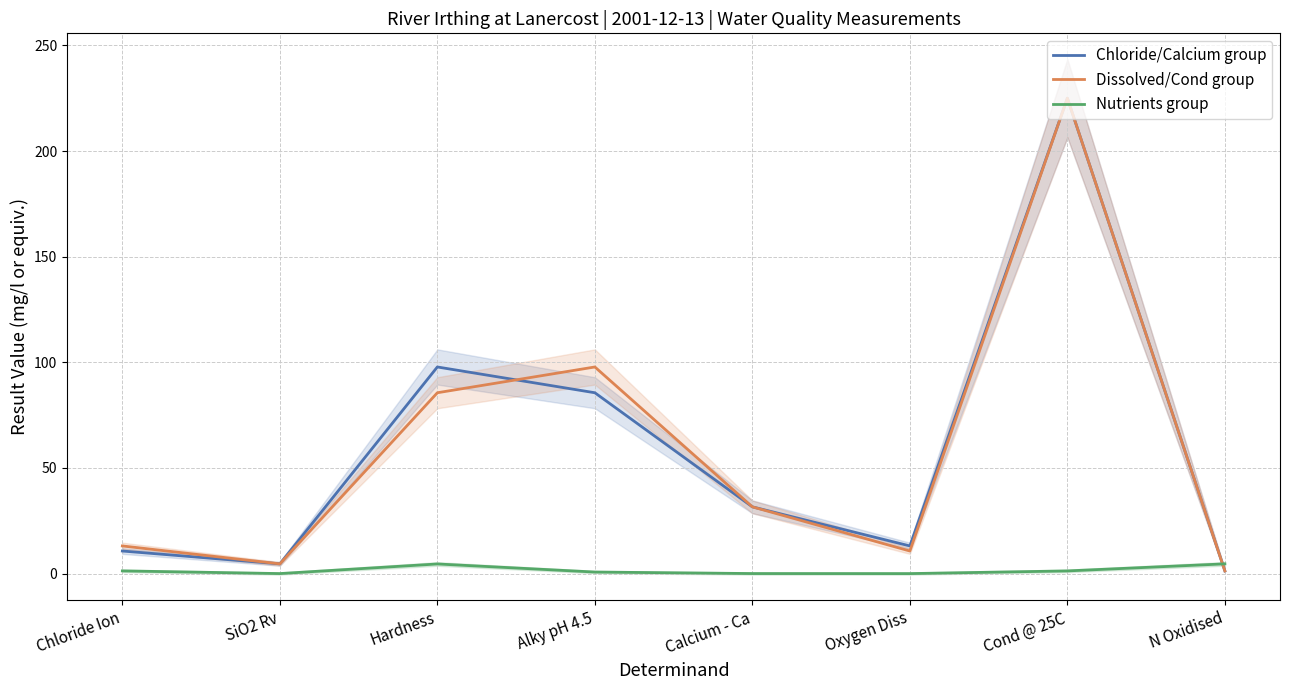

What is the difference between the maximum and minimum values in the Nutrients group series?

4.6